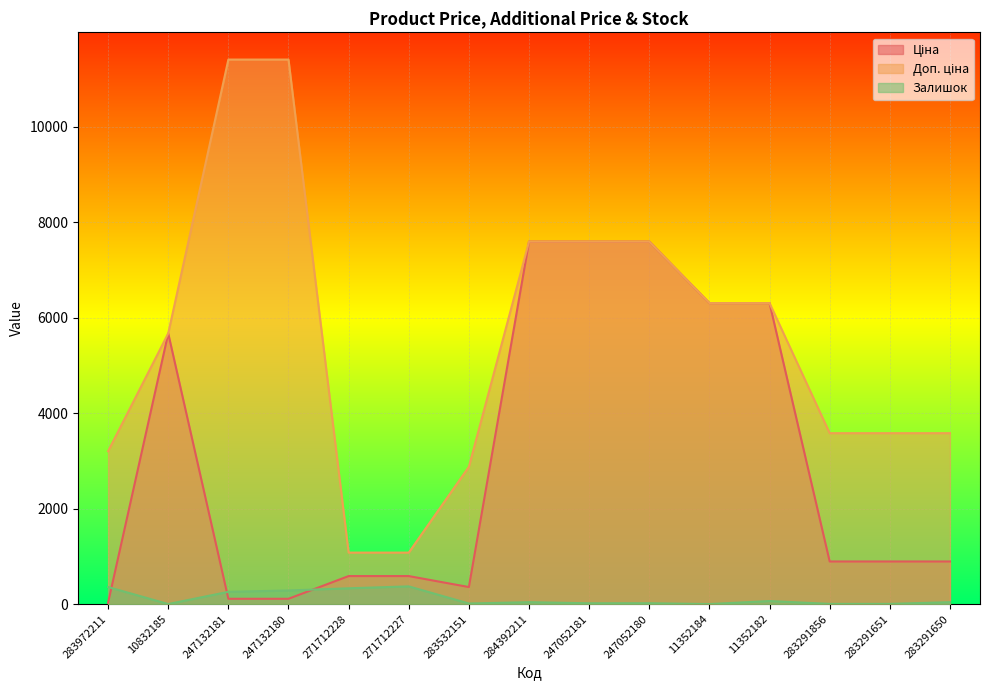

What is the sum of the Залишок values at 283291856 and 11352182?

74.0